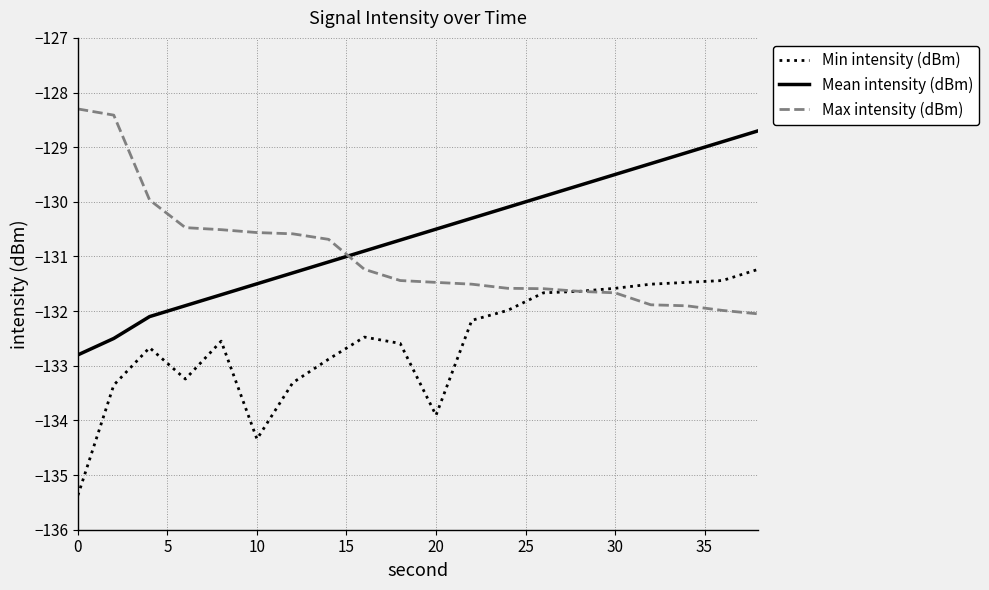

What is the greatest value displayed?

-128.3